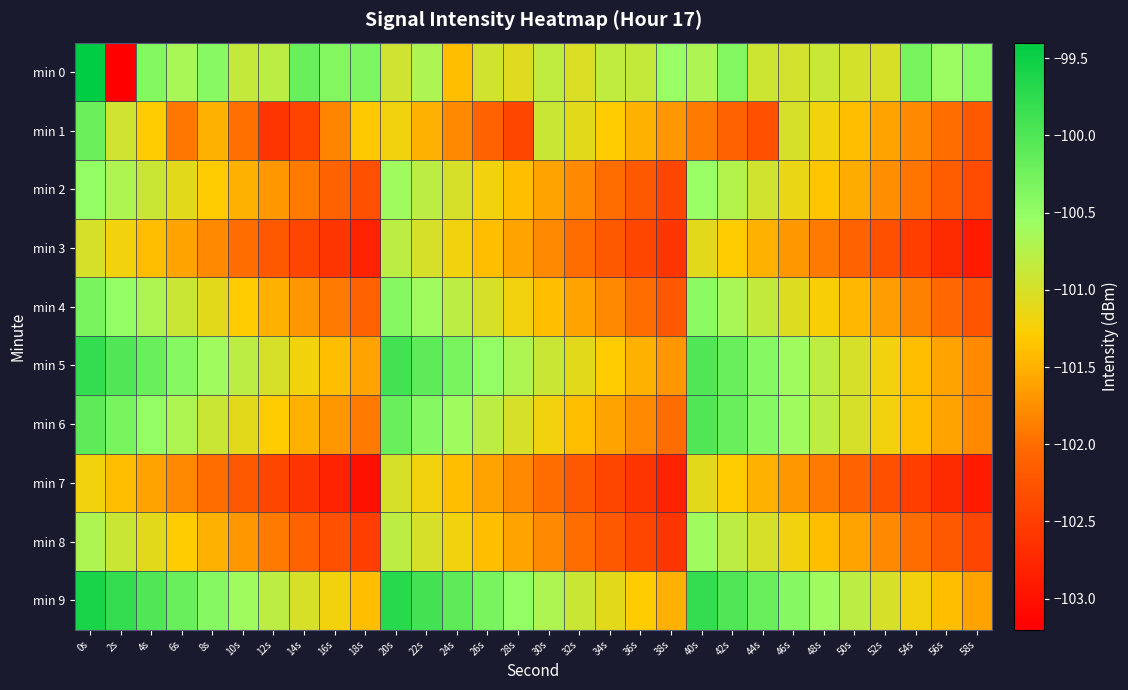

At 14s, list the series in order from largest to smallest.

min 0, min 9, min 5, min 6, min 4, min 2, min 8, min 3, min 1, min 7